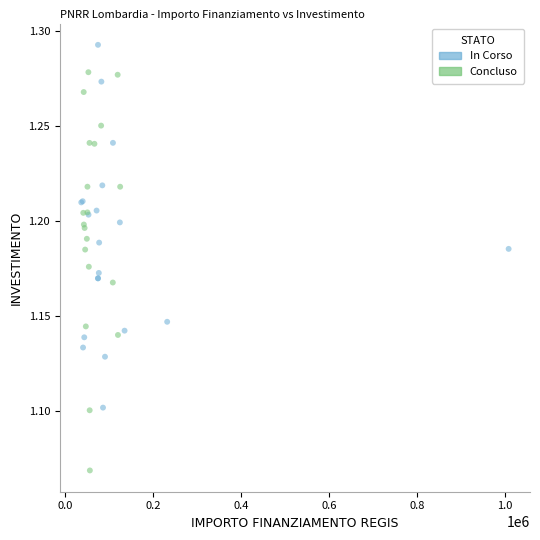

Which series contains the lowest Y value?

Concluso